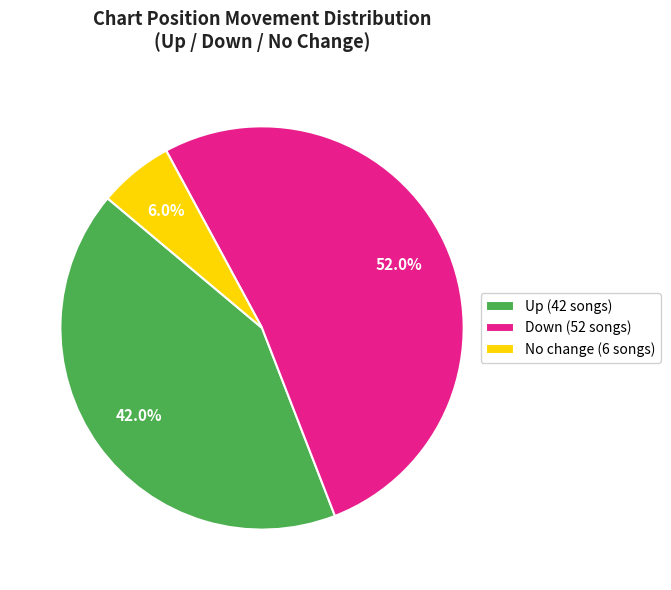

Which category accounts for the majority?

Down (52 songs)